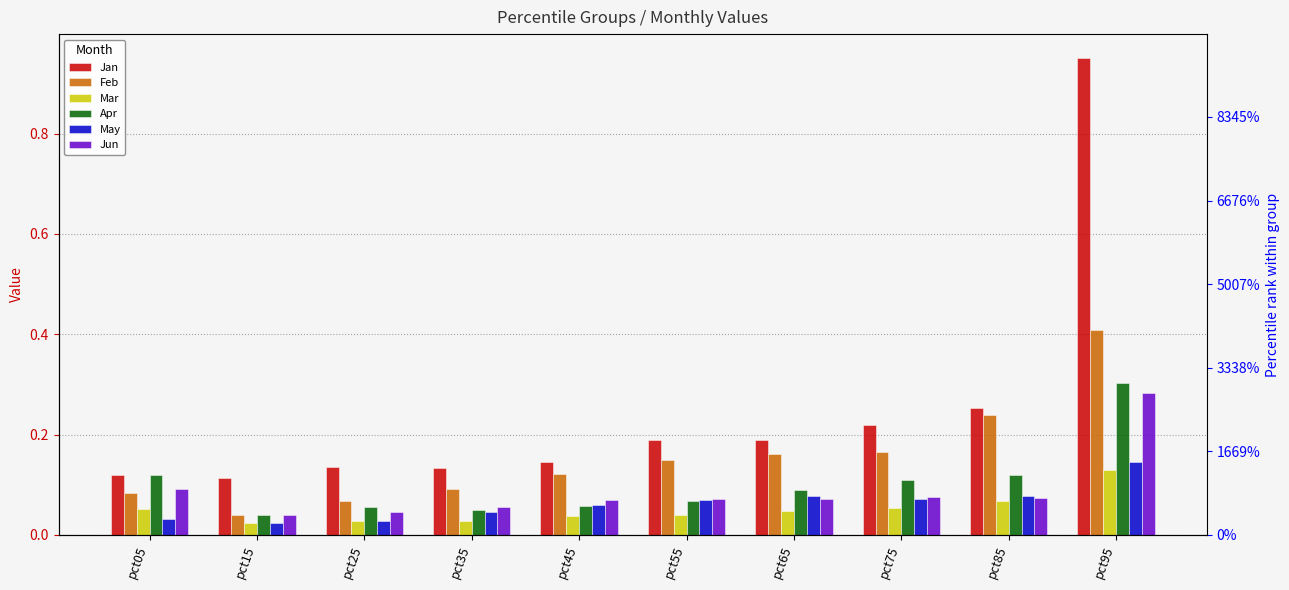

At which category is the sum across all series the highest?

pct95